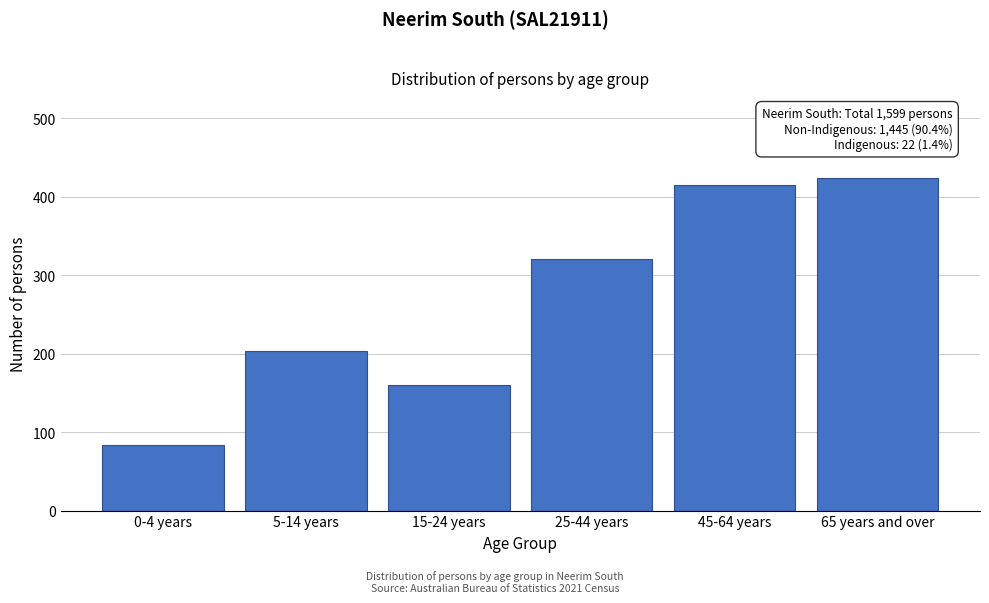

Reading left to right, transcribe all the data shown in this chart.

83	204	160	321	415	424